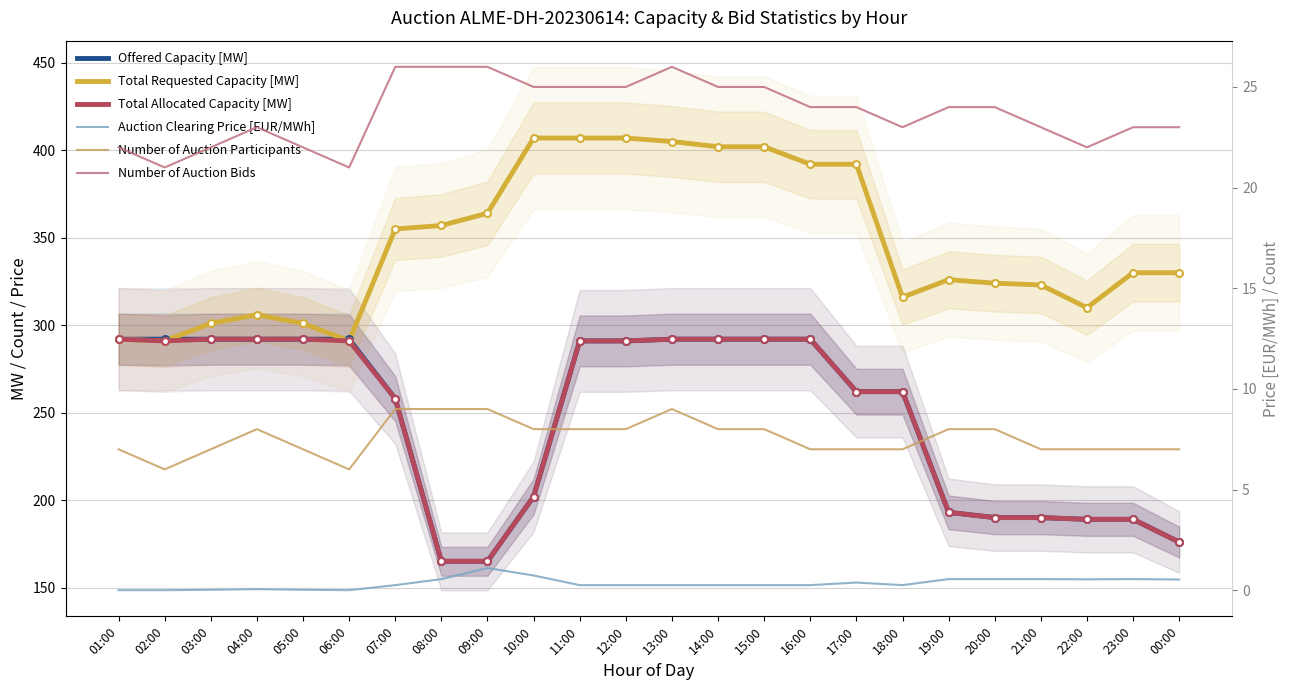

Is it true that Auction Clearing Price [EUR/MWh] equals 0.2 at 18:00?

True